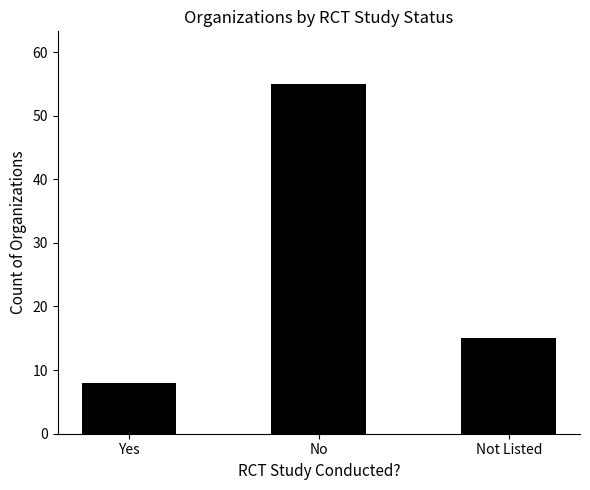

Reading left to right, transcribe all the data shown in this chart.

Yes=8	No=55	Not Listed=15